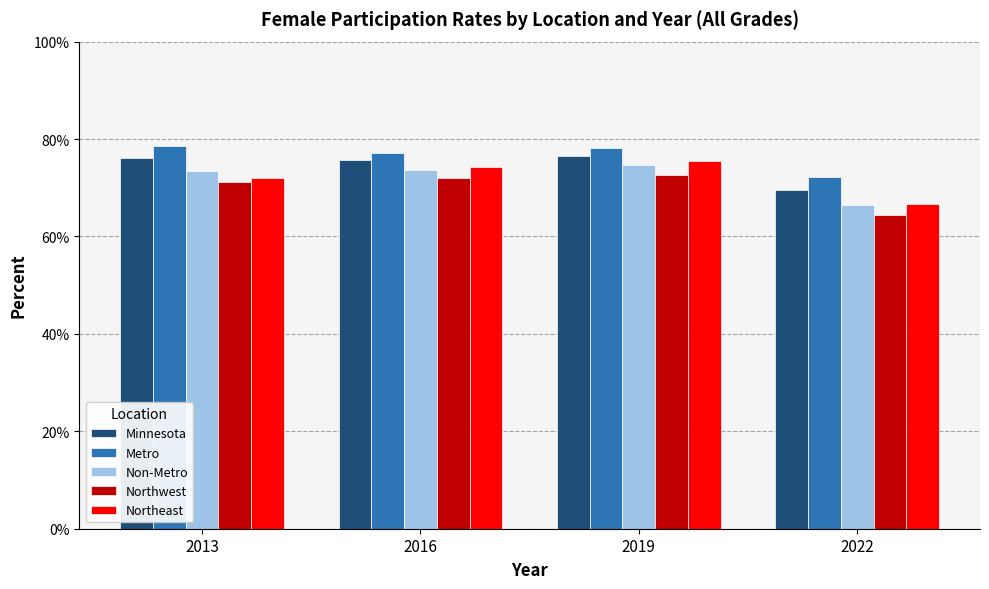

Are the bars grouped side by side (vs. stacked)?

Yes